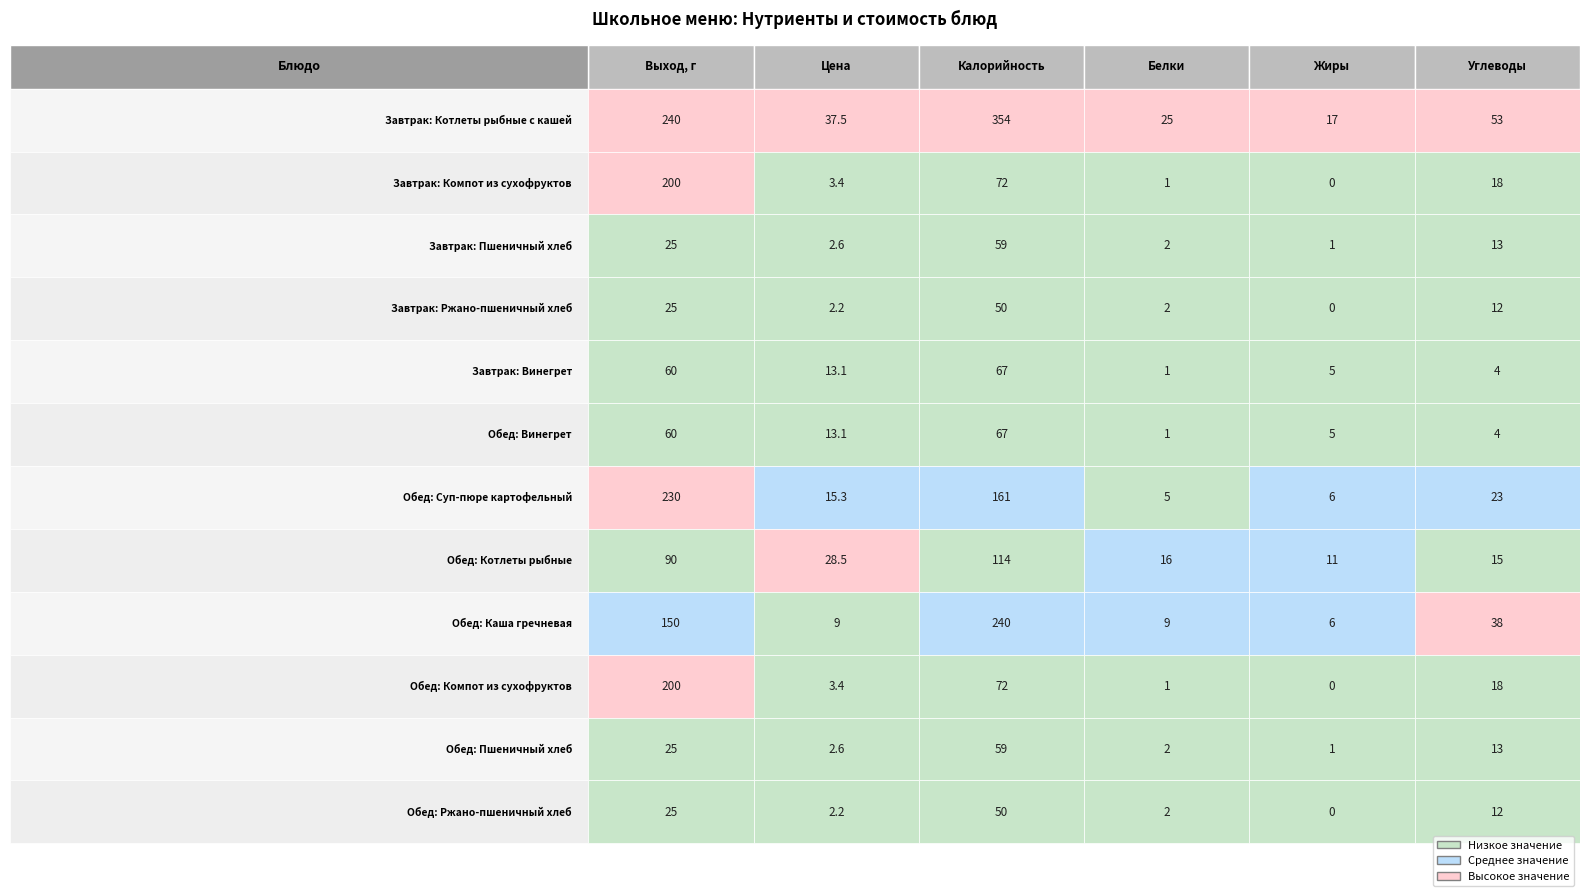

What is the sum of the Завтрак: Компот из сухофруктов values at Завтрак: Ржано-пшеничный хлеб and Завтрак: Котлеты рыбные с кашей?

201.0